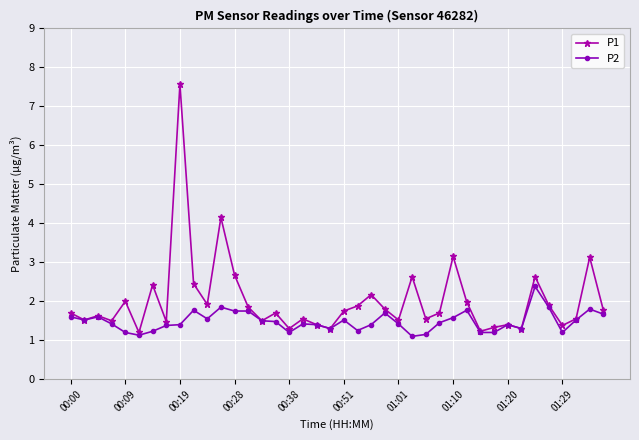

Which series has the largest range (max minus min)?

P1